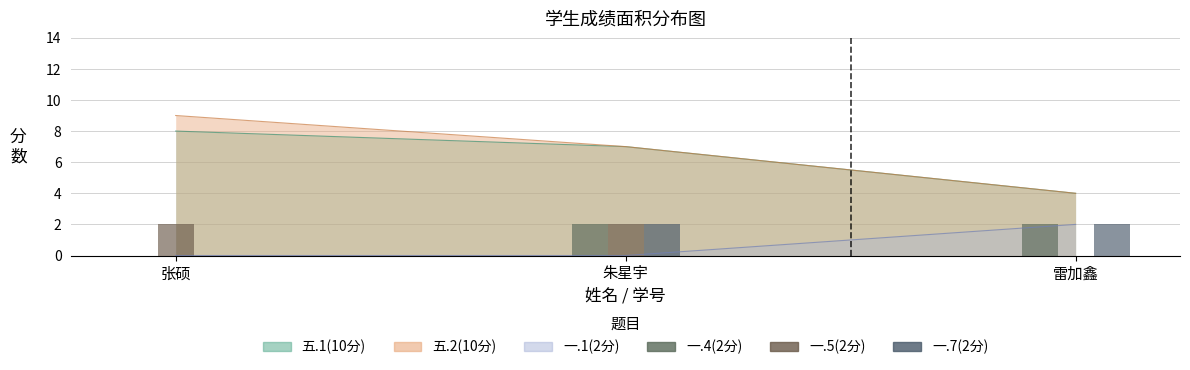

How many 一.5(2分) values are between 0 and 2?

3